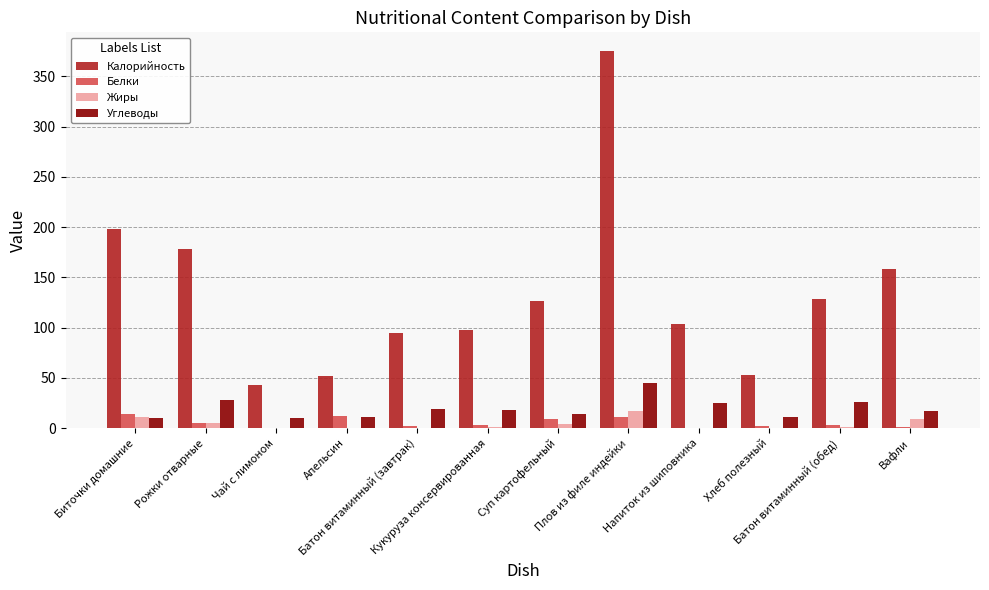

What is the greatest value displayed?

375.0